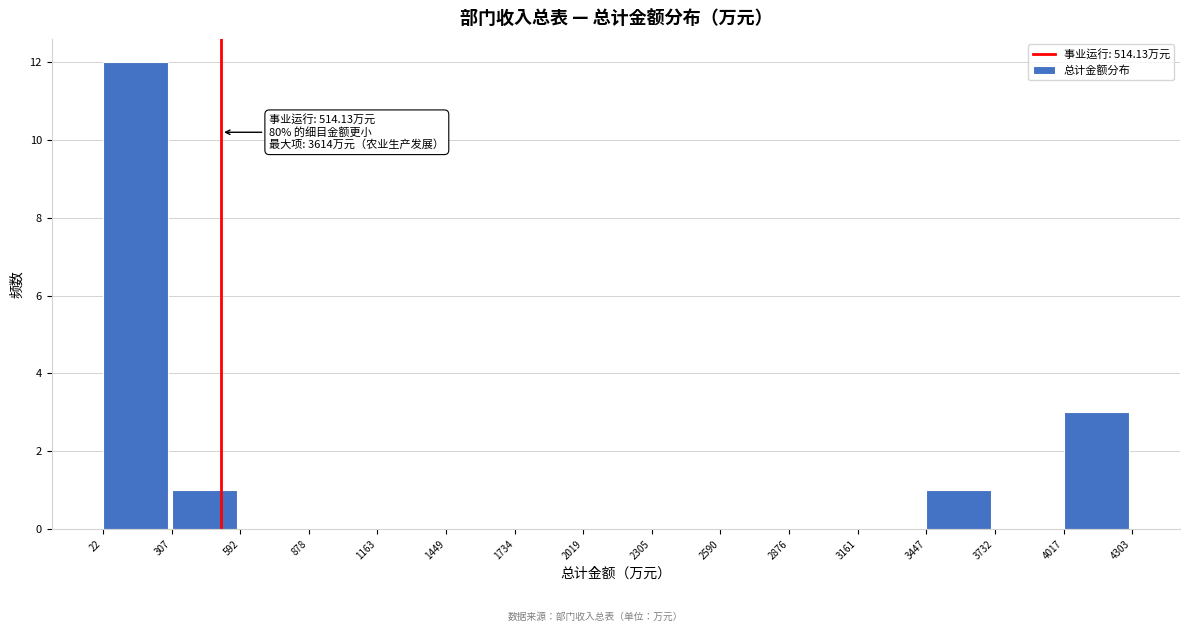

Over which range of the x-axis is the bar tallest?

22 to 307